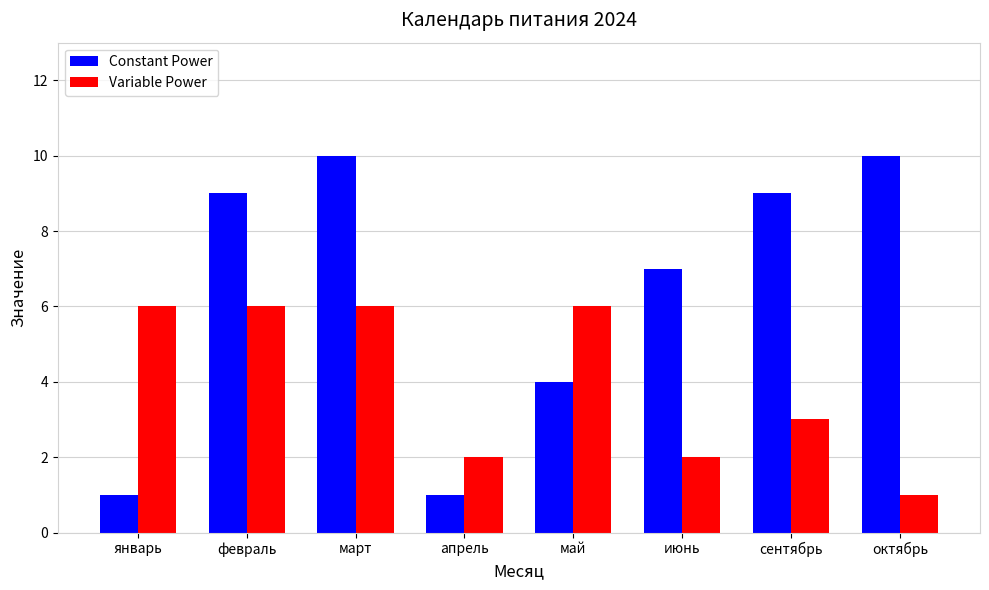

List the series in order of their overall mean, lowest first.

Variable Power, Constant Power